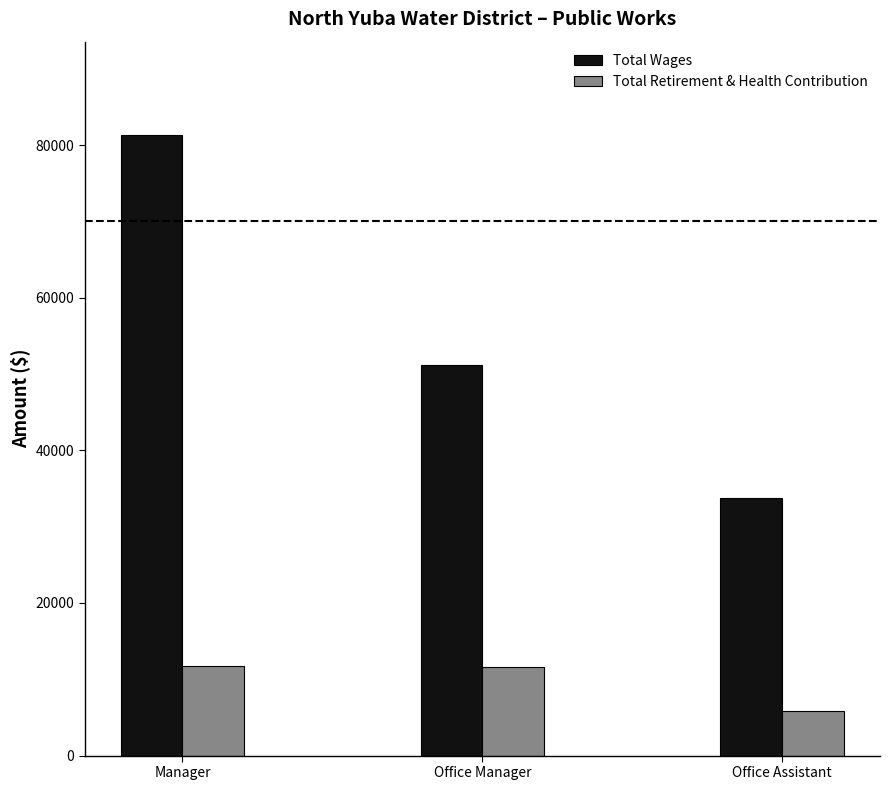

What value does the Total Retirement & Health Contribution series have at Office Manager, to the nearest 10?

11630